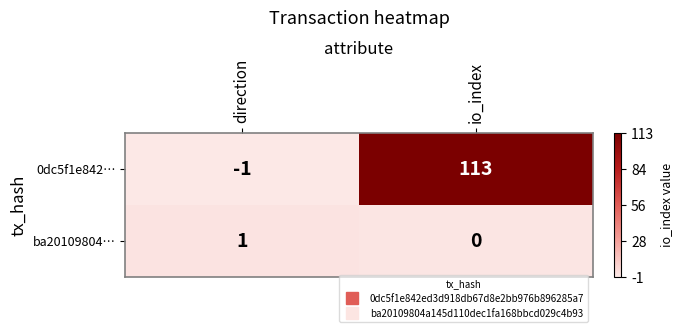

What is the difference between the highest and lowest values at io_index?

113